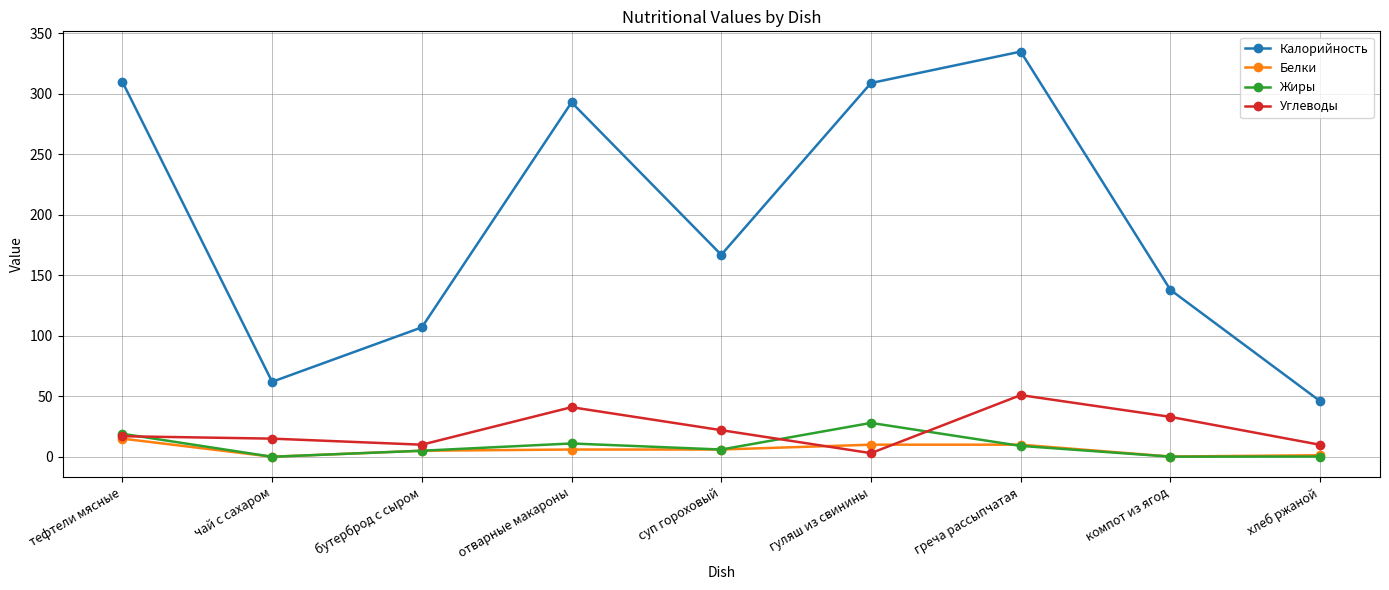

Count the number of data series in this chart.

4